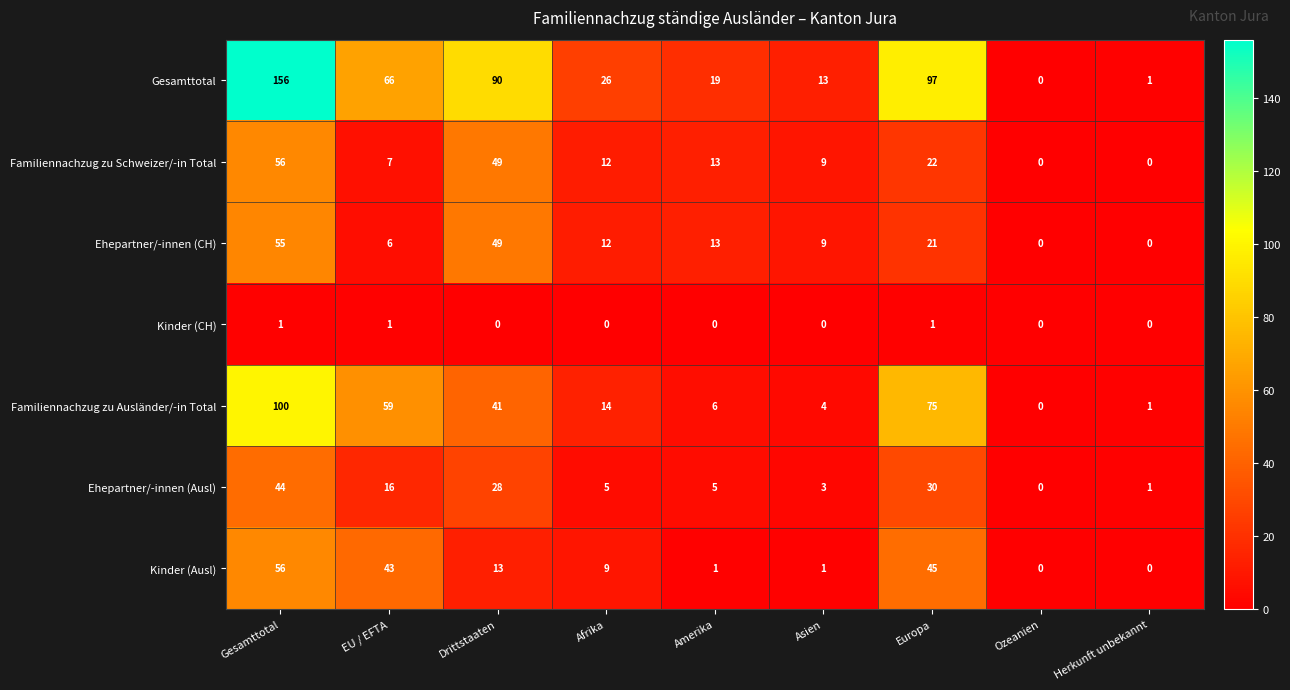

At which label does Kinder (Ausl) first exceed 9?

Gesamttotal